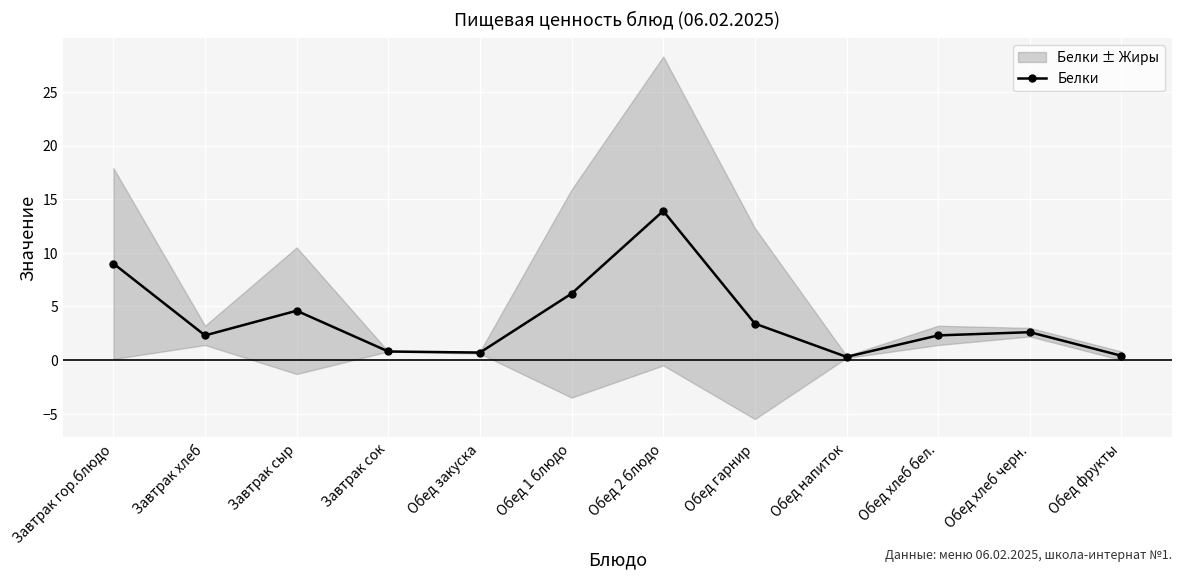

Rank the categories by value from highest to lowest.

Обед 2 блюдо, Завтрак гор.блюдо, Обед 1 блюдо, Завтрак сыр, Обед гарнир, Обед хлеб черн., Завтрак хлеб, Обед хлеб бел., Завтрак сок, Обед закуска, Обед фрукты, Обед напиток